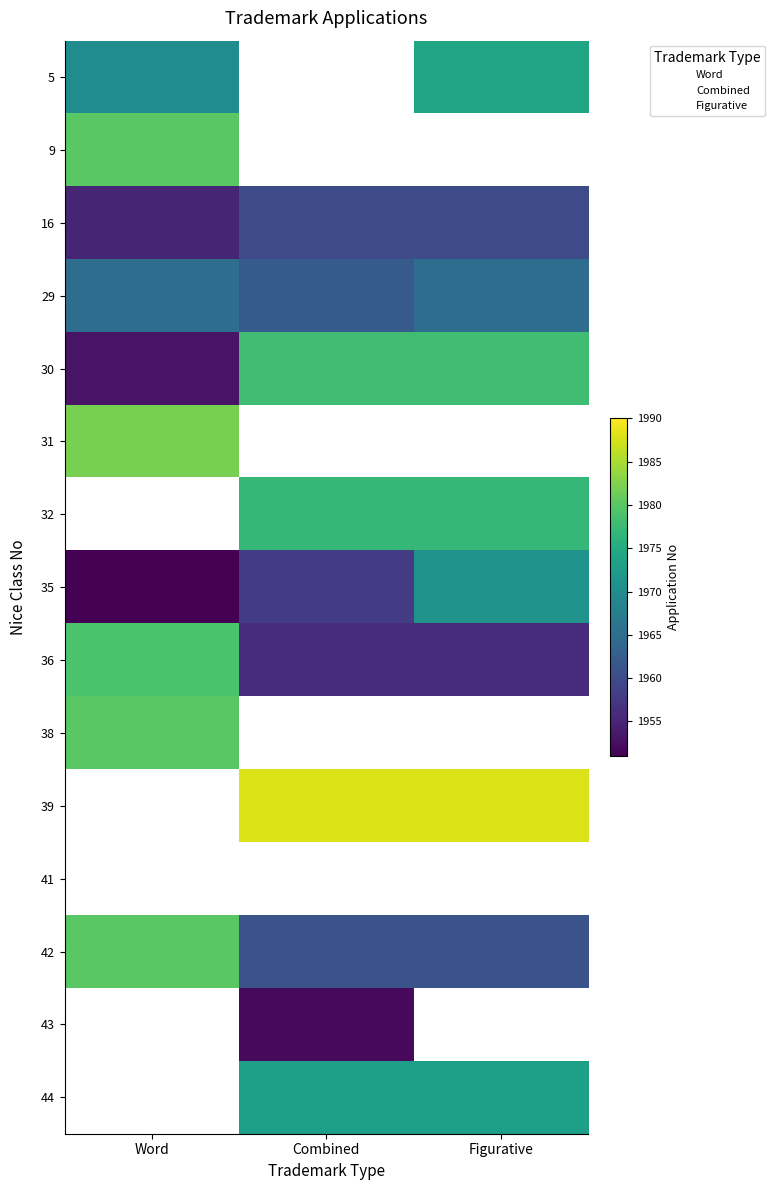

At which category does the chart reach its peak across all series?

Combined